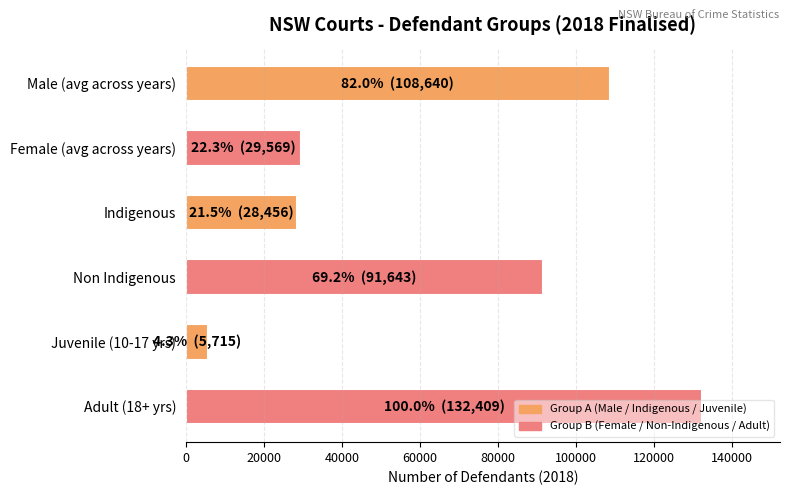

What value does the data have at Female (avg across years)?

29569